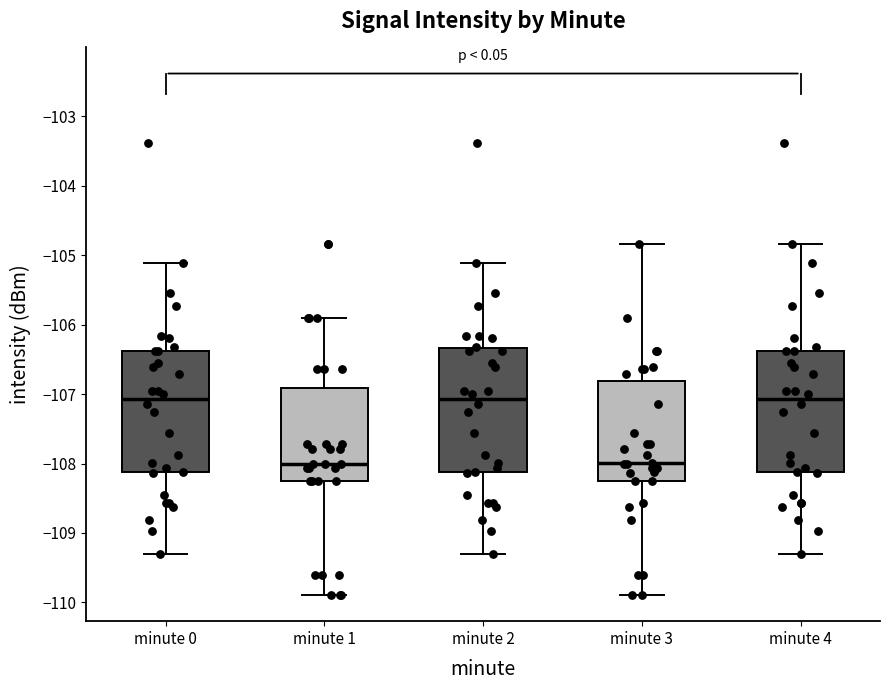

Where is the upper edge of the box for minute 4 on the y-axis? The values are not printed on the chart, so give them approximately, as read against the axis.

-106.4